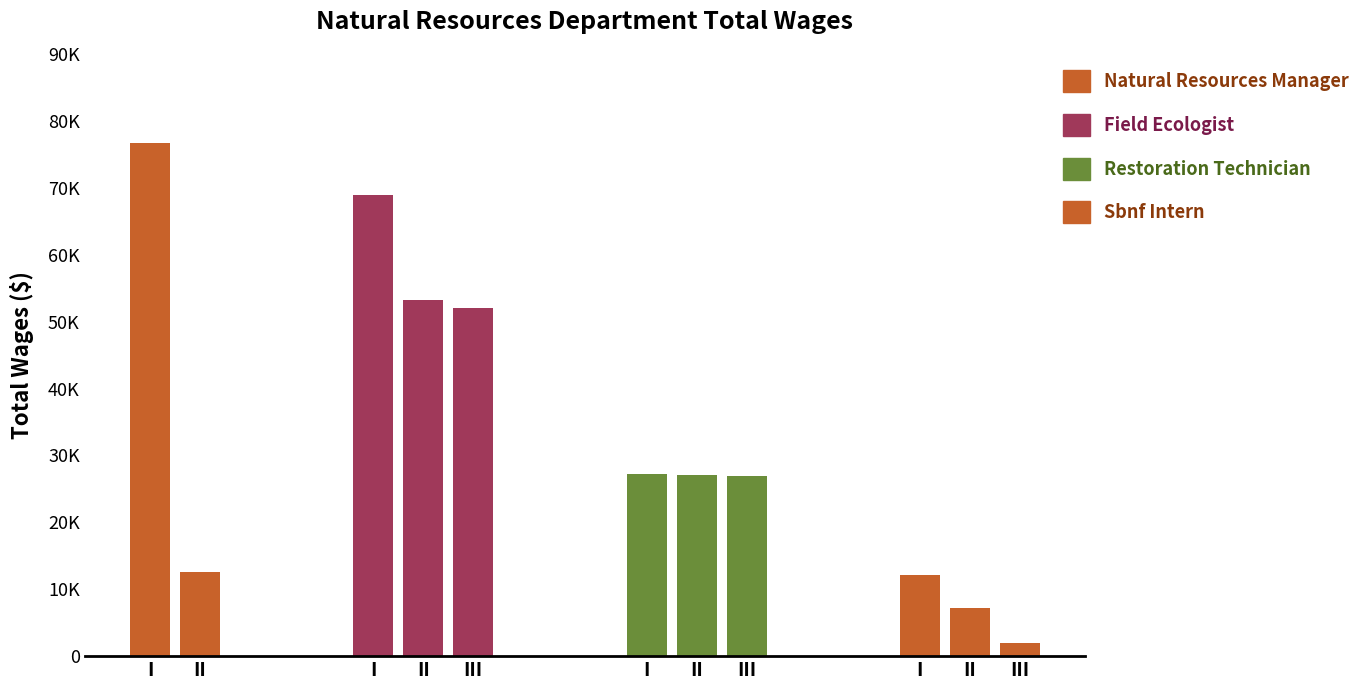

Which label corresponds to the largest value in the chart?

I